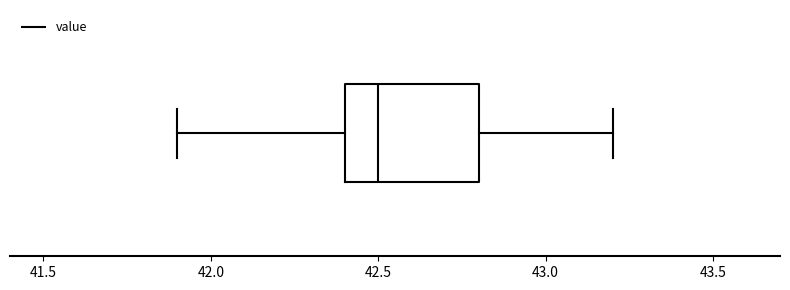

Read this box plot against the x-axis: the position of the median line, the range covered by the box, and the ends of both whiskers. The values are not printed on the chart, so give them approximately, as read against the axis.

median 42.5, box 42.4 to 42.8, whiskers 41.9 to 43.2